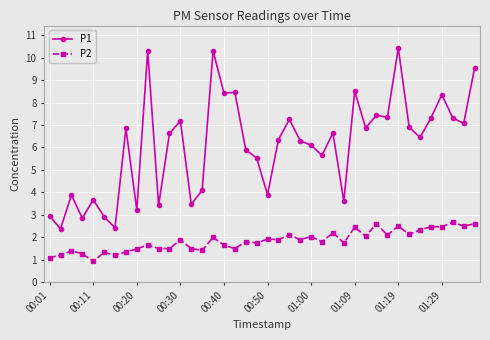

True or false: P1 has more than 2 points higher than both neighbors.

True